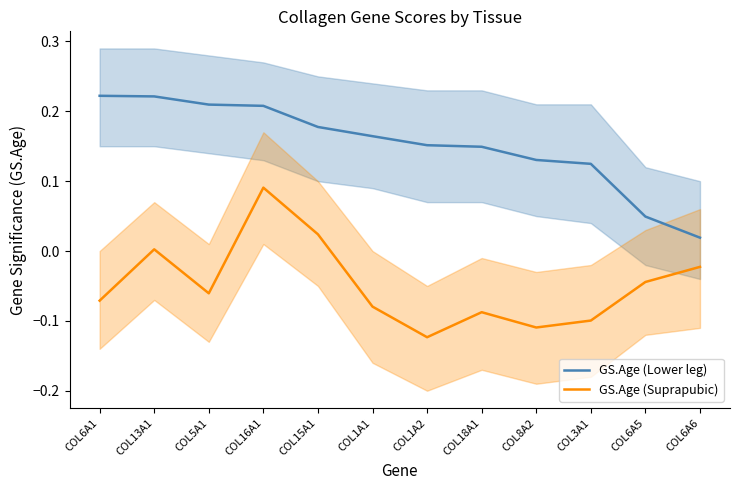

What is the minimum value shown in the chart?

-0.1